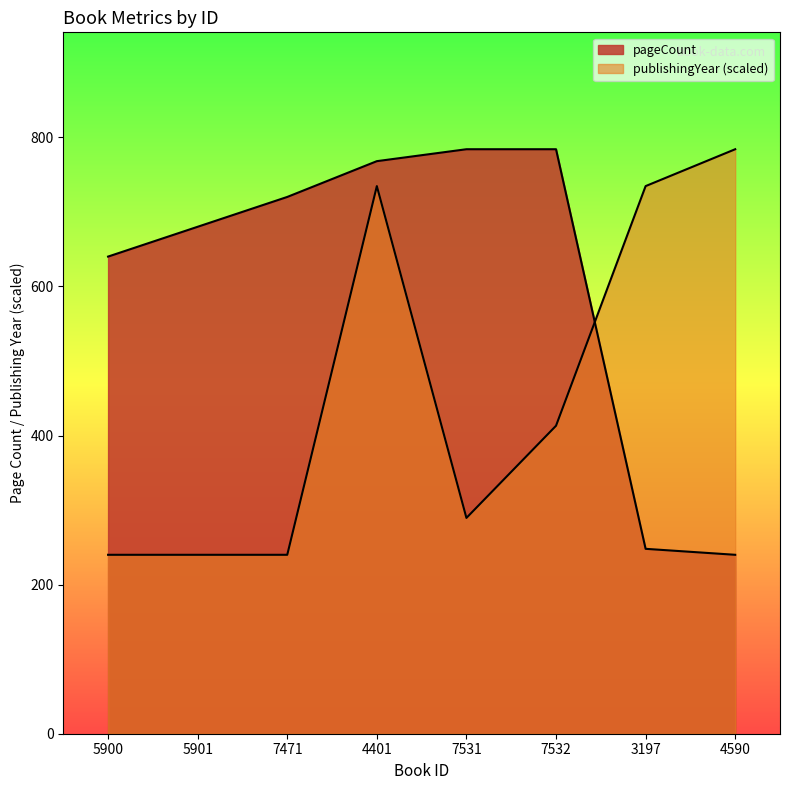

Reading right to left, transcribe all the data shown in this chart.

pageCount: 240.0	248.0	784.0	784.0	768.0	720.0	680.0	640.0
publishingYear: 784.0	734.5	413.1	289.5	734.5	240.0	240.0	240.0